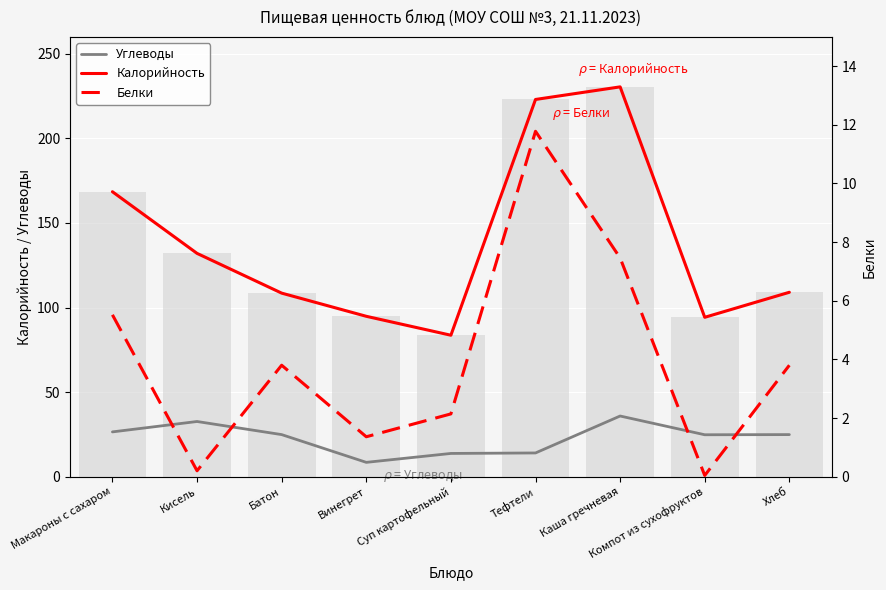

What is the value of the Калорийность bar at the 1st from the left?

168.4